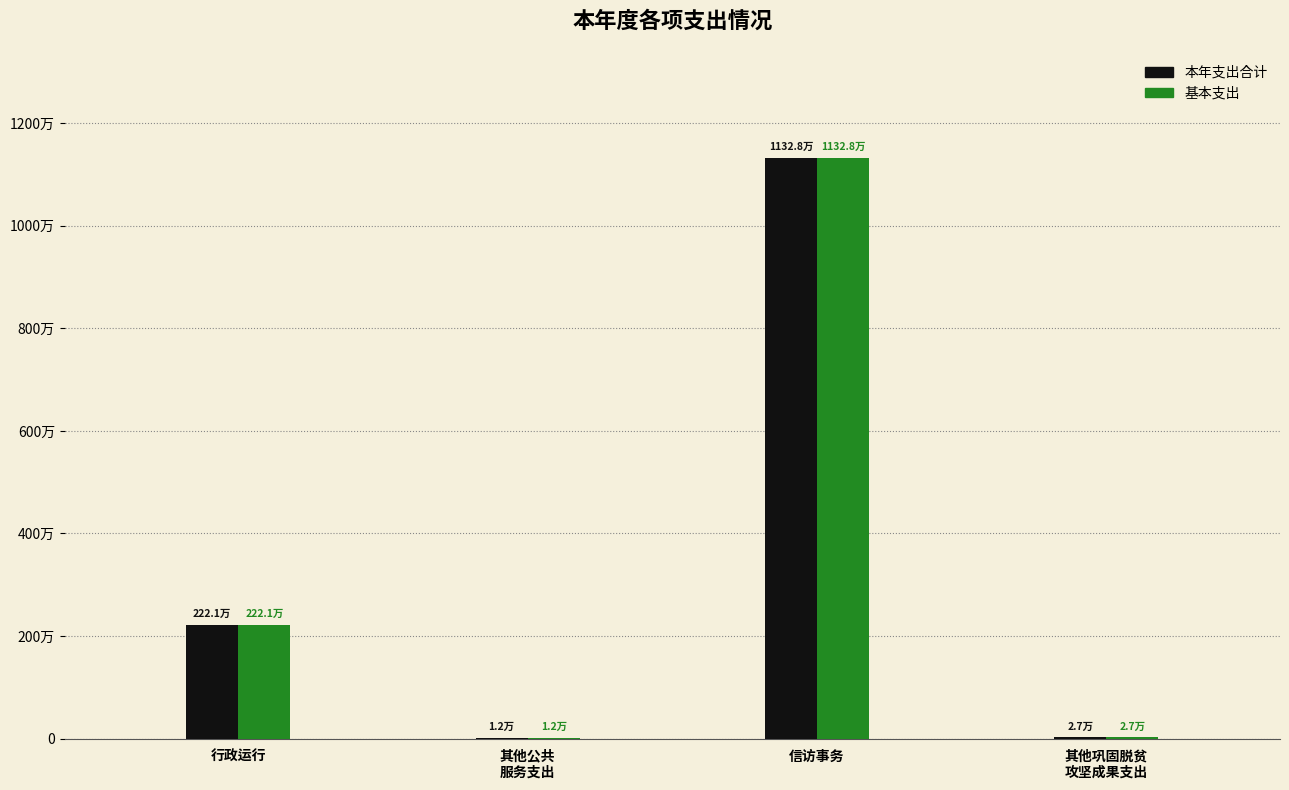

At how many categories does at least one series exceed 9805515?

1